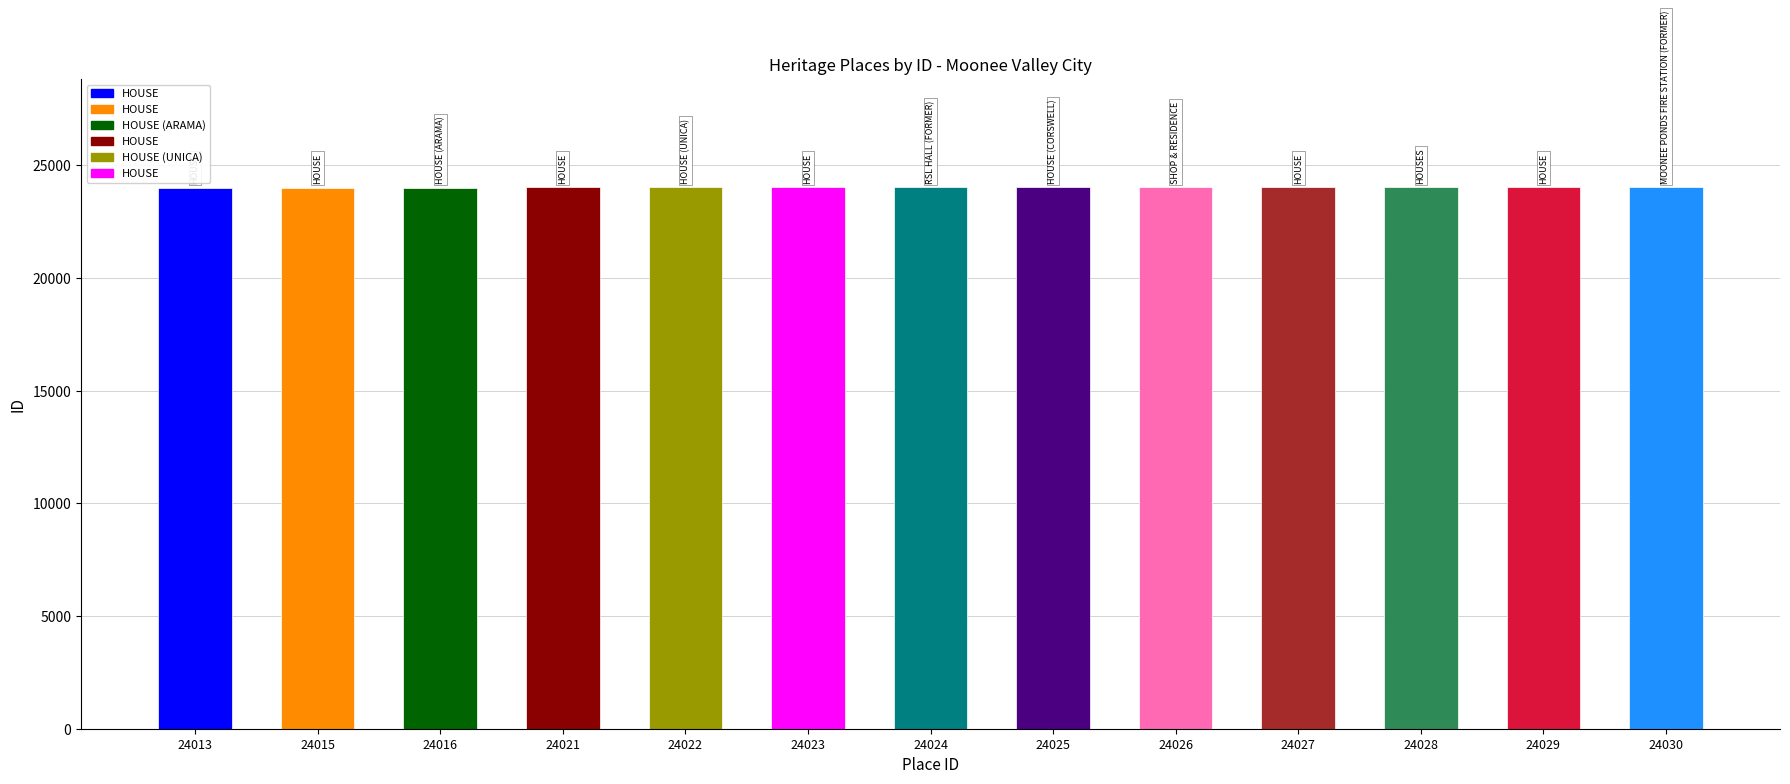

Are the bars horizontal?

No